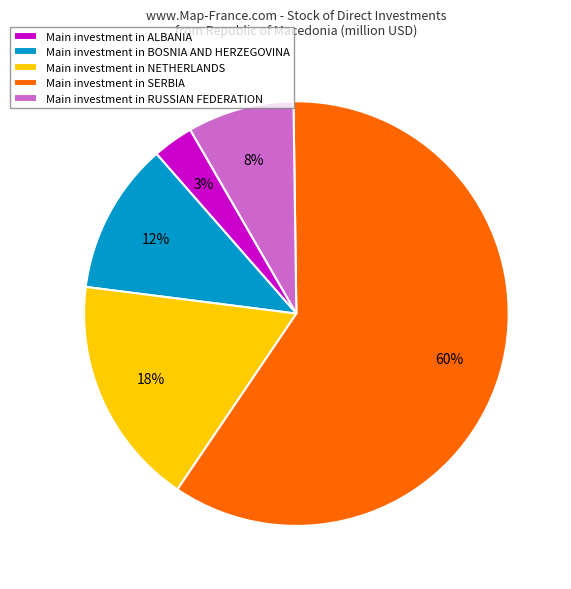

Is there a majority slice in this chart?

Yes